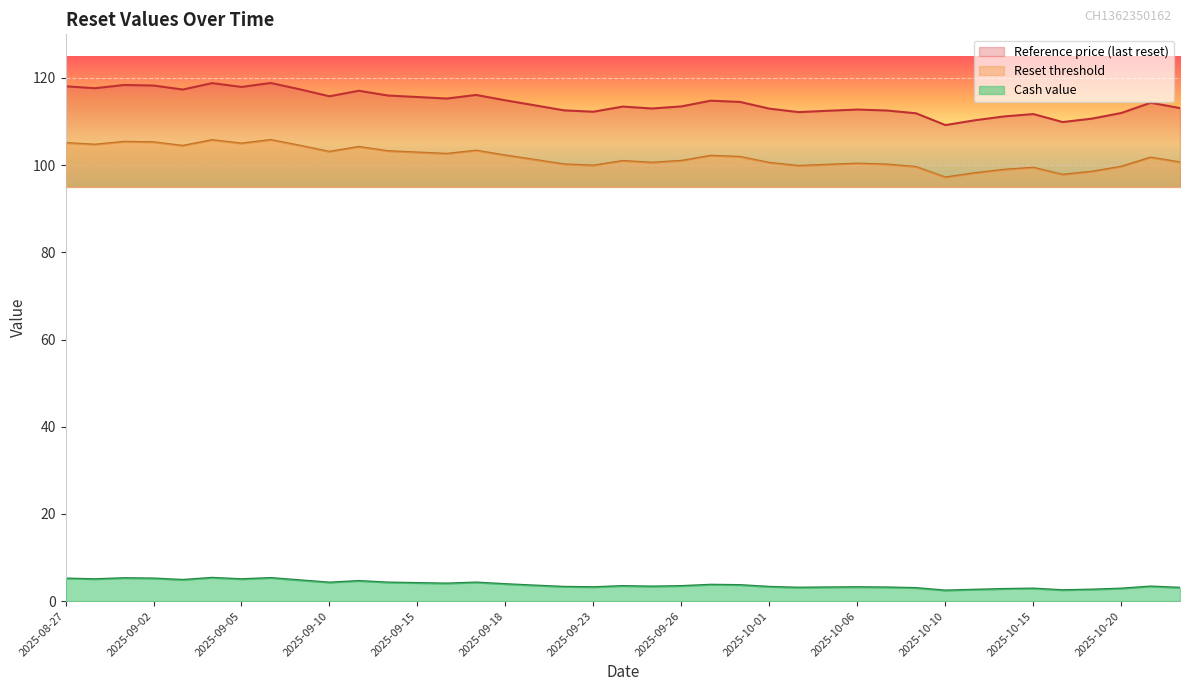

Reading right to left, extract all data points from this chart.

Reset threshold: 2025-08-27=105.1	2025-08-28=104.7	2025-08-29=105.4	2025-09-02=105.3	2025-09-03=104.4	2025-09-04=105.7	2025-09-05=105.0	2025-09-08=105.8	2025-09-09=104.5	2025-09-10=103.1	2025-09-11=104.2	2025-09-12=103.2	2025-09-15=102.9	2025-09-16=102.6	2025-09-17=103.3	2025-09-18=102.2	2025-09-19=101.2	2025-09-22=100.2	2025-09-23=99.9	2025-09-24=101.0	2025-09-25=100.6	2025-09-26=101.0	2025-09-29=102.2	2025-09-30=101.9	2025-10-01=100.5	2025-10-02=99.8	2025-10-03=100.1	2025-10-06=100.3	2025-10-07=100.2	2025-10-08=99.6	2025-10-10=97.2	2025-10-13=98.1	2025-10-14=98.9	2025-10-15=99.4	2025-10-16=97.8	2025-10-17=98.5	2025-10-20=99.6	2025-10-21=101.7	2025-10-22=100.6
Reference price (last reset): 2025-08-27=118.1	2025-08-28=117.6	2025-08-29=118.4	2025-09-02=118.3	2025-09-03=117.3	2025-09-04=118.8	2025-09-05=117.9	2025-09-08=118.8	2025-09-09=117.4	2025-09-10=115.8	2025-09-11=117.1	2025-09-12=116.0	2025-09-15=115.6	2025-09-16=115.3	2025-09-17=116.1	2025-09-18=114.9	2025-09-19=113.7	2025-09-22=112.6	2025-09-23=112.2	2025-09-24=113.4	2025-09-25=113.0	2025-09-26=113.5	2025-09-29=114.8	2025-09-30=114.5	2025-10-01=113.0	2025-10-02=112.2	2025-10-03=112.5	2025-10-06=112.8	2025-10-07=112.5	2025-10-08=111.9	2025-10-10=109.2	2025-10-13=110.3	2025-10-14=111.2	2025-10-15=111.7	2025-10-16=109.9	2025-10-17=110.7	2025-10-20=112.0	2025-10-21=114.3	2025-10-22=113.1
Cash value: 2025-08-27=5.2	2025-08-28=5.0	2025-08-29=5.3	2025-09-02=5.2	2025-09-03=4.9	2025-09-04=5.3	2025-09-05=5.0	2025-09-08=5.3	2025-09-09=4.8	2025-09-10=4.2	2025-09-11=4.6	2025-09-12=4.3	2025-09-15=4.1	2025-09-16=4.0	2025-09-17=4.3	2025-09-18=3.9	2025-09-19=3.6	2025-09-22=3.3	2025-09-23=3.2	2025-09-24=3.5	2025-09-25=3.3	2025-09-26=3.5	2025-09-29=3.8	2025-09-30=3.7	2025-10-01=3.3	2025-10-02=3.1	2025-10-03=3.1	2025-10-06=3.2	2025-10-07=3.1	2025-10-08=3.0	2025-10-10=2.4	2025-10-13=2.6	2025-10-14=2.8	2025-10-15=2.9	2025-10-16=2.5	2025-10-17=2.6	2025-10-20=2.9	2025-10-21=3.4	2025-10-22=3.1